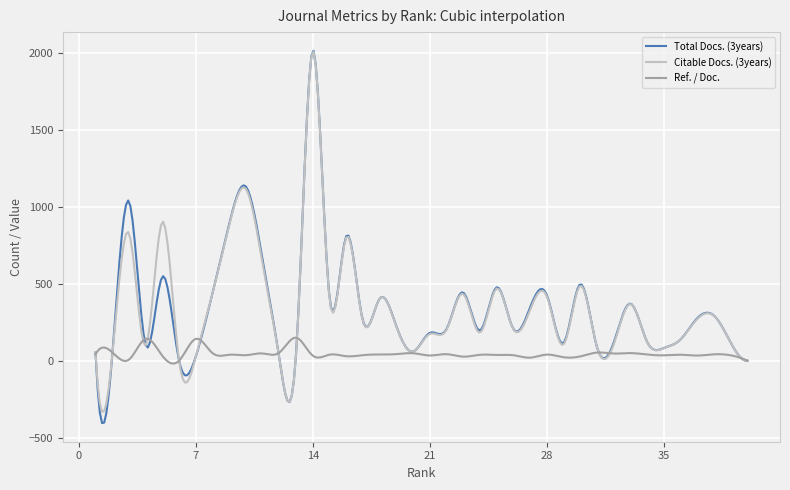

Does the chart display data point markers on the line(s)?

No